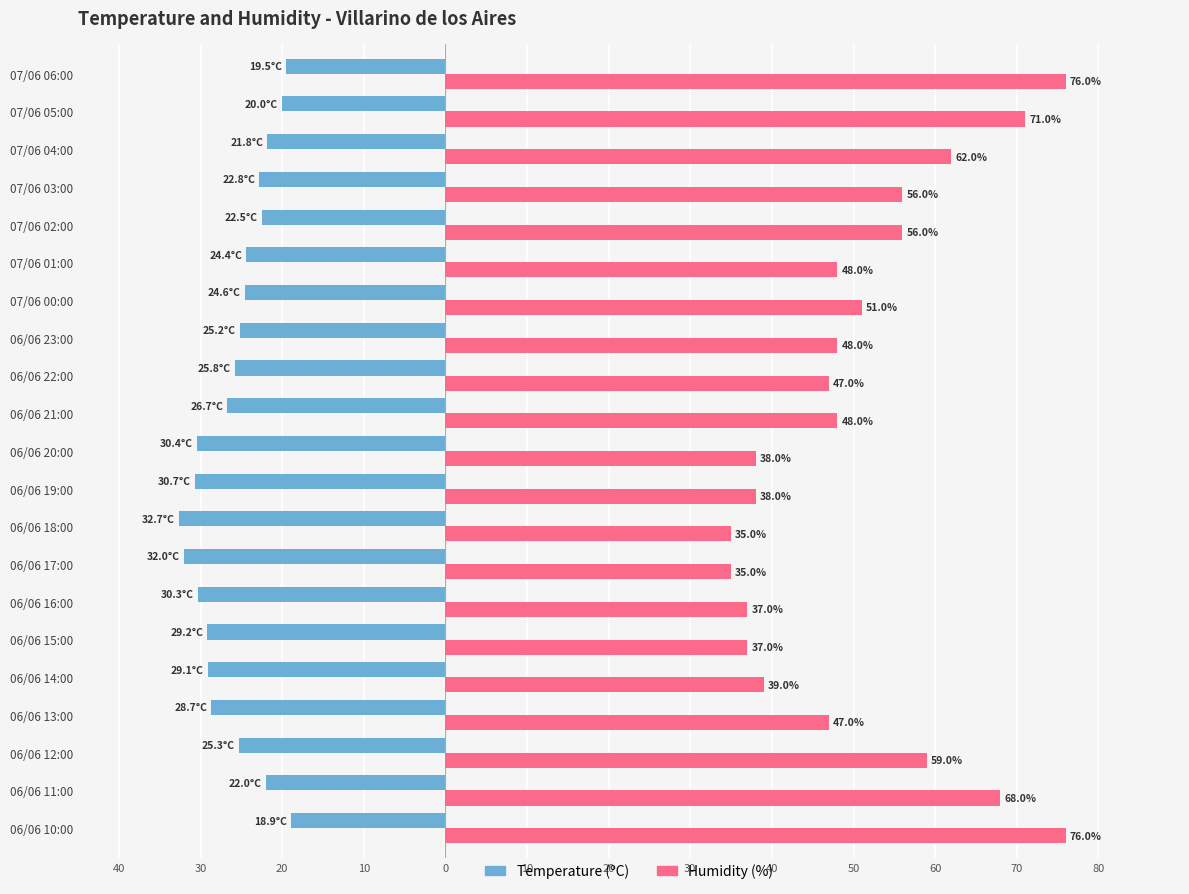

What is the sum of all Humidity (%) values?

1072.0